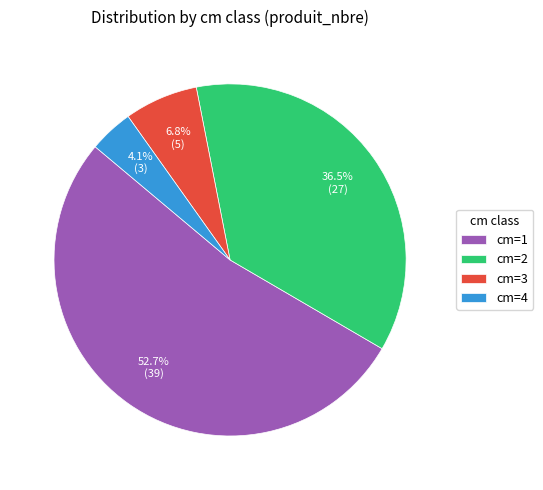

How many slices are in this pie chart?

4